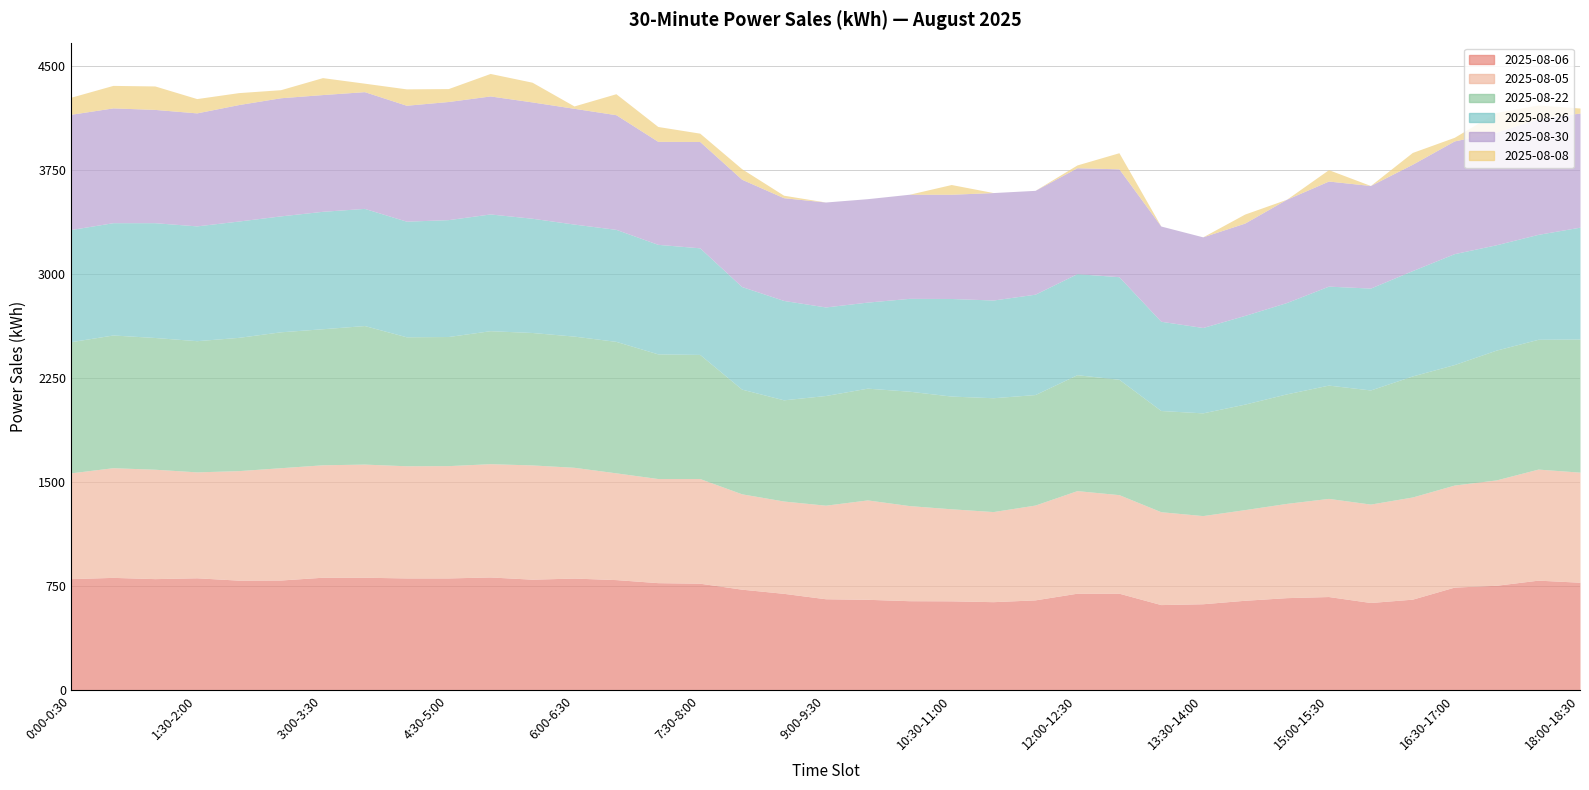

The 2025-08-06 series shows 794 at 17:30-18:00. True or false?

True